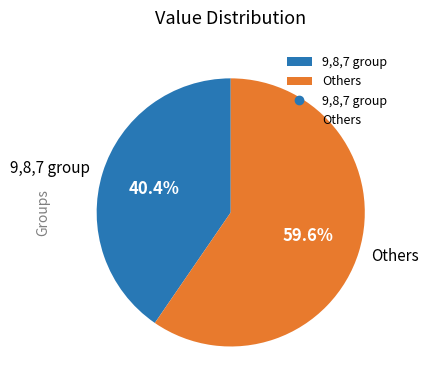

Is there any slice that represents more than half of the pie?

Yes